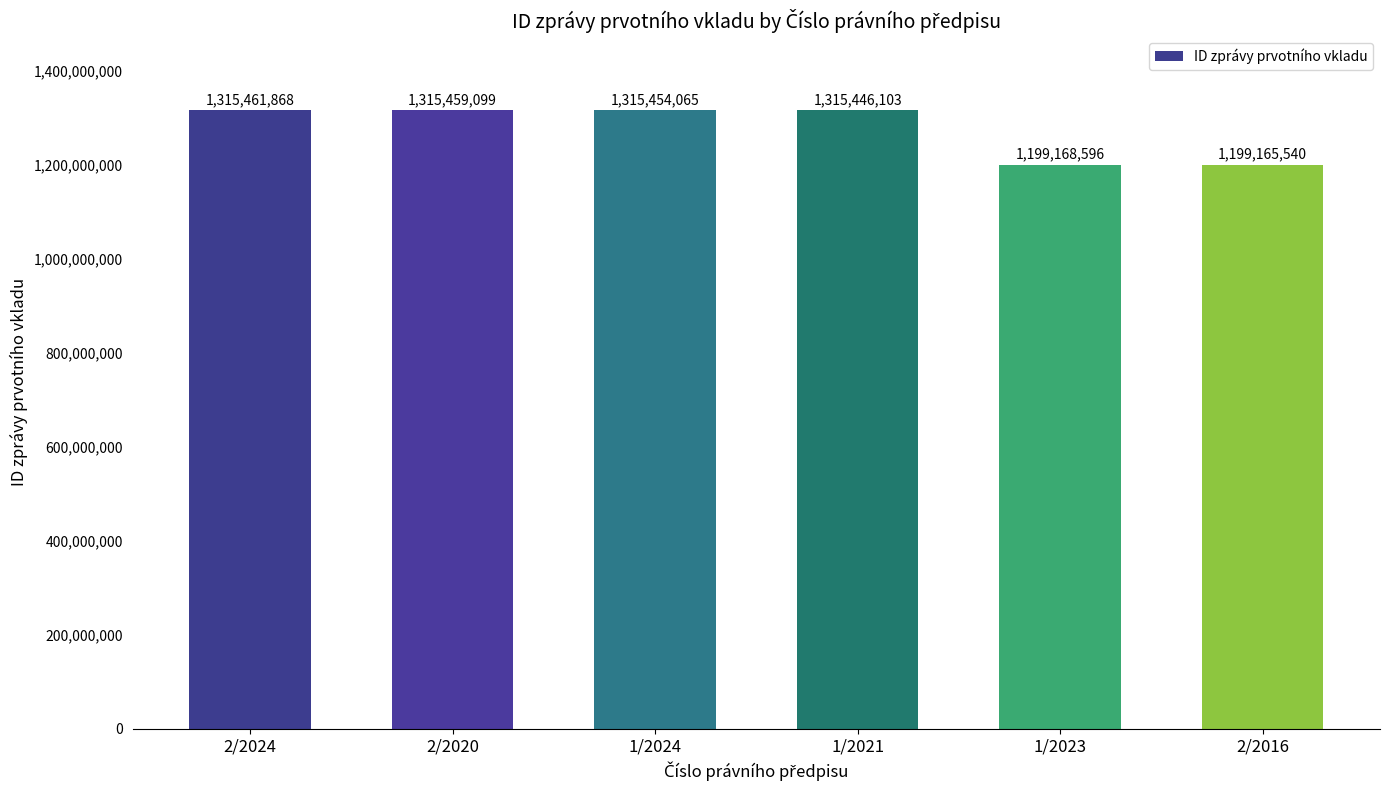

Is it true that the value at 2/2024 is 2333738837?

False